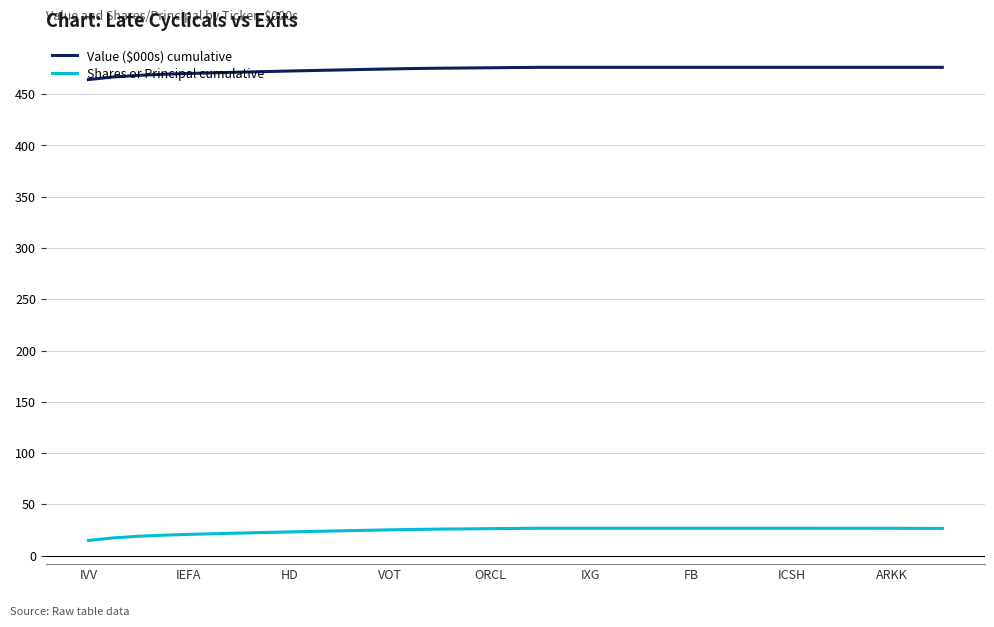

Which series has the largest total across all categories?

Value ($000s) cumulative